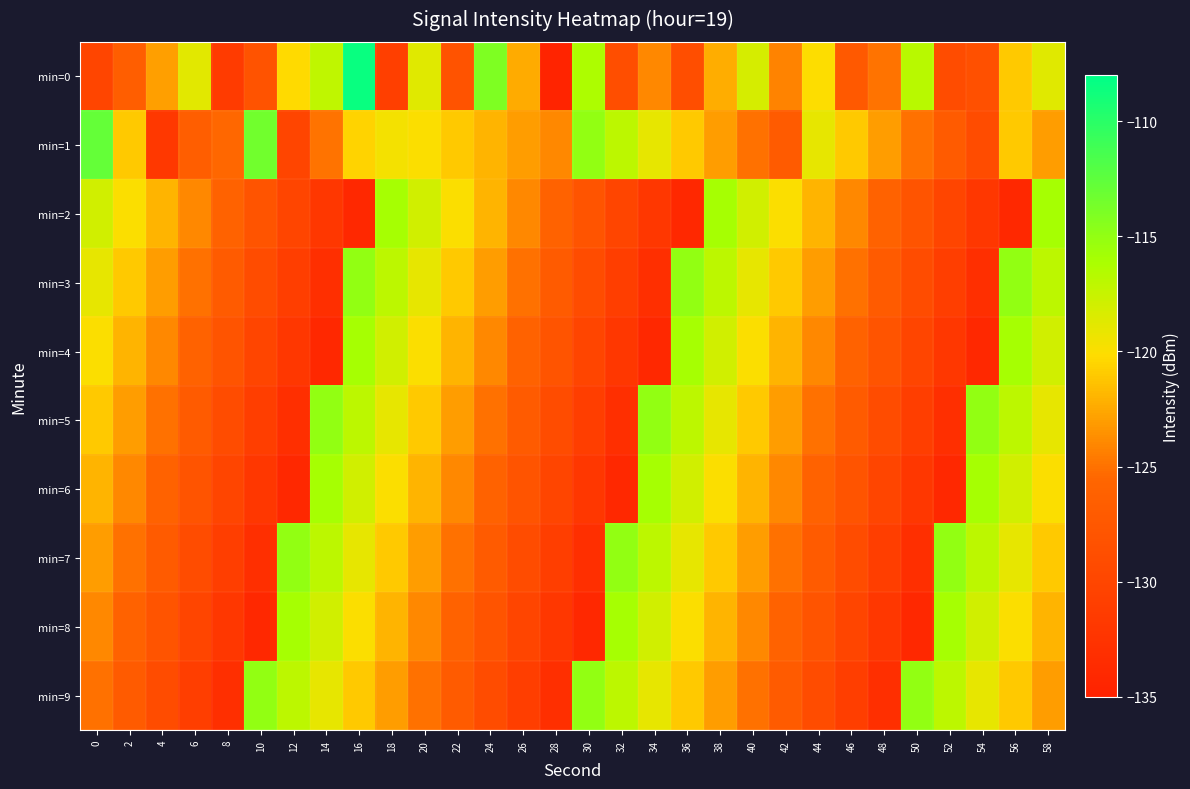

Reading right to left, list all the values displayed in this chart.

min=0: 58=-118.7	56=-121.0	54=-128.5	52=-129.0	50=-116.8	48=-124.9	46=-127.2	44=-120.0	42=-124.2	40=-118.2	38=-122.3	36=-128.8	34=-124.0	32=-128.7	30=-116.3	28=-134.6	26=-122.3	24=-114.0	22=-128.1	20=-118.7	18=-130.8	16=-108.4	14=-117.2	12=-120.3	10=-128.1	8=-131.4	6=-118.8	4=-122.9	2=-126.5	0=-130.0
min=1: 58=-123.0	56=-121.0	54=-129.0	52=-127.0	50=-125.0	48=-123.0	46=-121.0	44=-119.0	42=-127.0	40=-125.0	38=-123.0	36=-121.0	34=-119.0	32=-117.0	30=-115.0	28=-124.0	26=-123.0	24=-122.0	22=-121.0	20=-120.0	18=-119.7	16=-120.6	14=-124.9	12=-130.1	10=-113.5	8=-125.4	6=-126.5	4=-131.9	2=-121.1	0=-112.8
min=2: 58=-116.0	56=-134.0	54=-132.0	52=-130.0	50=-128.0	48=-126.0	46=-124.0	44=-122.0	42=-120.0	40=-118.0	38=-116.0	36=-134.0	34=-132.0	32=-130.0	30=-128.0	28=-126.0	26=-124.0	24=-122.0	22=-120.0	20=-118.0	18=-116.0	16=-134.0	14=-132.0	12=-130.0	10=-128.0	8=-126.0	6=-124.0	4=-122.0	2=-120.0	0=-118.0
min=3: 58=-117.0	56=-115.0	54=-133.0	52=-131.0	50=-129.0	48=-127.0	46=-125.0	44=-123.0	42=-121.0	40=-119.0	38=-117.0	36=-115.0	34=-133.0	32=-131.0	30=-129.0	28=-127.0	26=-125.0	24=-123.0	22=-121.0	20=-119.0	18=-117.0	16=-115.0	14=-133.0	12=-131.0	10=-129.0	8=-127.0	6=-125.0	4=-123.0	2=-121.0	0=-119.0
min=4: 58=-118.0	56=-116.0	54=-134.0	52=-132.0	50=-130.0	48=-128.0	46=-126.0	44=-124.0	42=-122.0	40=-120.0	38=-118.0	36=-116.0	34=-134.0	32=-132.0	30=-130.0	28=-128.0	26=-126.0	24=-124.0	22=-122.0	20=-120.0	18=-118.0	16=-116.0	14=-134.0	12=-132.0	10=-130.0	8=-128.0	6=-126.0	4=-124.0	2=-122.0	0=-120.0
min=5: 58=-119.0	56=-117.0	54=-115.0	52=-133.0	50=-131.0	48=-129.0	46=-127.0	44=-125.0	42=-123.0	40=-121.0	38=-119.0	36=-117.0	34=-115.0	32=-133.0	30=-131.0	28=-129.0	26=-127.0	24=-125.0	22=-123.0	20=-121.0	18=-119.0	16=-117.0	14=-115.0	12=-133.0	10=-131.0	8=-129.0	6=-127.0	4=-125.0	2=-123.0	0=-121.0
min=6: 58=-120.0	56=-118.0	54=-116.0	52=-134.0	50=-132.0	48=-130.0	46=-128.0	44=-126.0	42=-124.0	40=-122.0	38=-120.0	36=-118.0	34=-116.0	32=-134.0	30=-132.0	28=-130.0	26=-128.0	24=-126.0	22=-124.0	20=-122.0	18=-120.0	16=-118.0	14=-116.0	12=-134.0	10=-132.0	8=-130.0	6=-128.0	4=-126.0	2=-124.0	0=-122.0
min=7: 58=-121.0	56=-119.0	54=-117.0	52=-115.0	50=-133.0	48=-131.0	46=-129.0	44=-127.0	42=-125.0	40=-123.0	38=-121.0	36=-119.0	34=-117.0	32=-115.0	30=-133.0	28=-131.0	26=-129.0	24=-127.0	22=-125.0	20=-123.0	18=-121.0	16=-119.0	14=-117.0	12=-115.0	10=-133.0	8=-131.0	6=-129.0	4=-127.0	2=-125.0	0=-123.0
min=8: 58=-122.0	56=-120.0	54=-118.0	52=-116.0	50=-134.0	48=-132.0	46=-130.0	44=-128.0	42=-126.0	40=-124.0	38=-122.0	36=-120.0	34=-118.0	32=-116.0	30=-134.0	28=-132.0	26=-130.0	24=-128.0	22=-126.0	20=-124.0	18=-122.0	16=-120.0	14=-118.0	12=-116.0	10=-134.0	8=-132.0	6=-130.0	4=-128.0	2=-126.0	0=-124.0
min=9: 58=-123.0	56=-121.0	54=-119.0	52=-117.0	50=-115.0	48=-133.0	46=-131.0	44=-129.0	42=-127.0	40=-125.0	38=-123.0	36=-121.0	34=-119.0	32=-117.0	30=-115.0	28=-133.0	26=-131.0	24=-129.0	22=-127.0	20=-125.0	18=-123.0	16=-121.0	14=-119.0	12=-117.0	10=-115.0	8=-133.0	6=-131.0	4=-129.0	2=-127.0	0=-125.0